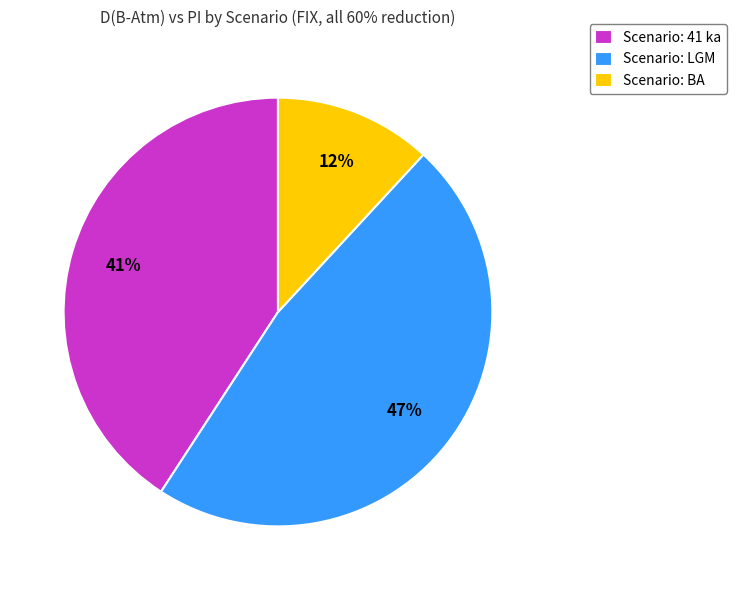

Count the number of slices in the pie.

3